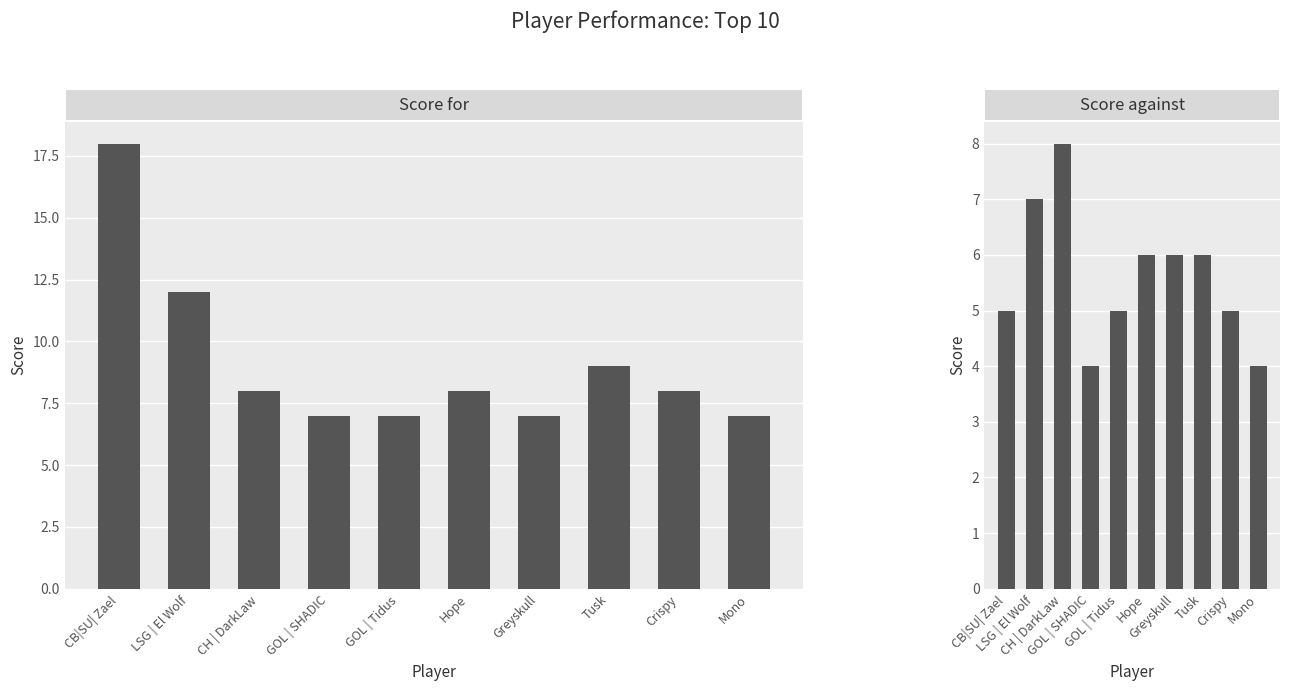

Is it true that Score for equals 9 at Tusk?

True